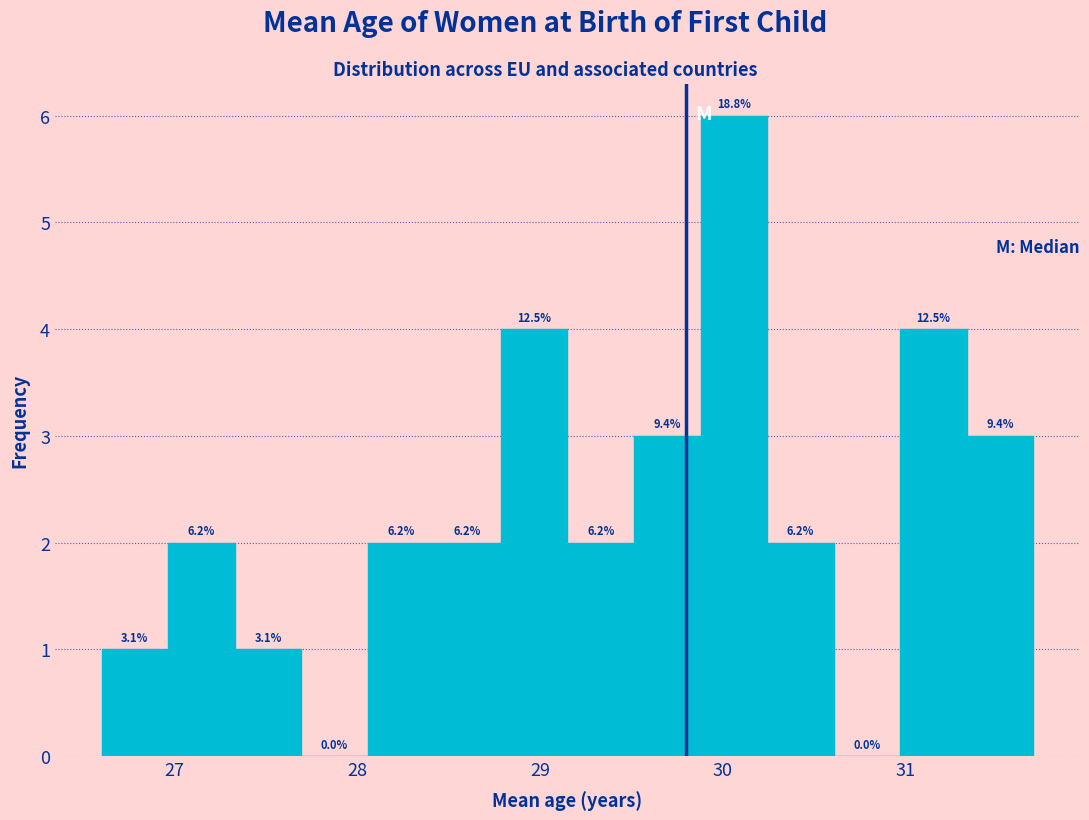

Around what value on the x-axis is the tallest bar? Give the approximate position of its centre, as read against the axis.

30.1